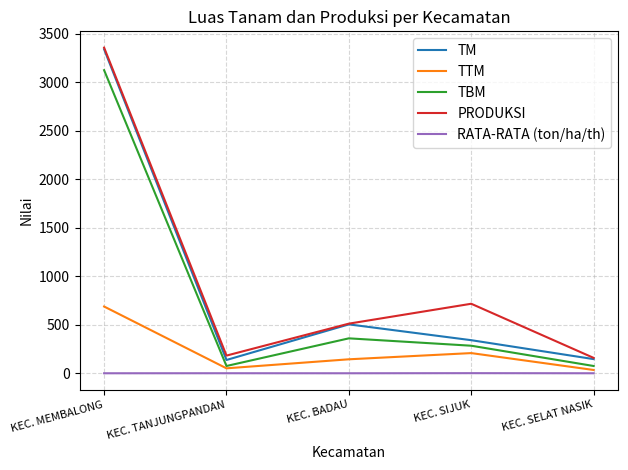

True or false: TBM has a value of 285.0 at KEC. SIJUK.

True